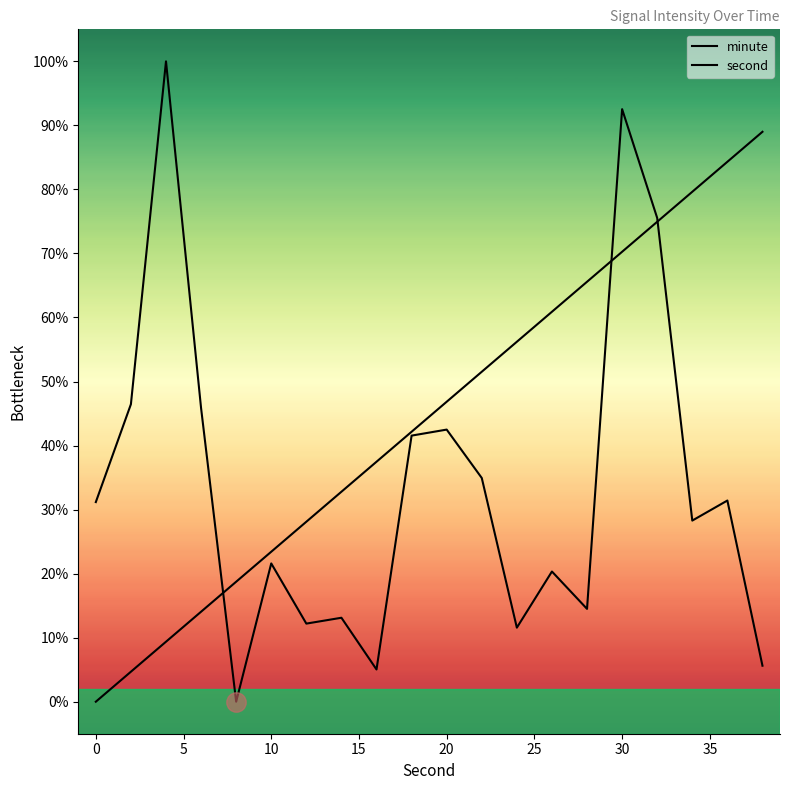

How many series are shown in this chart?

2